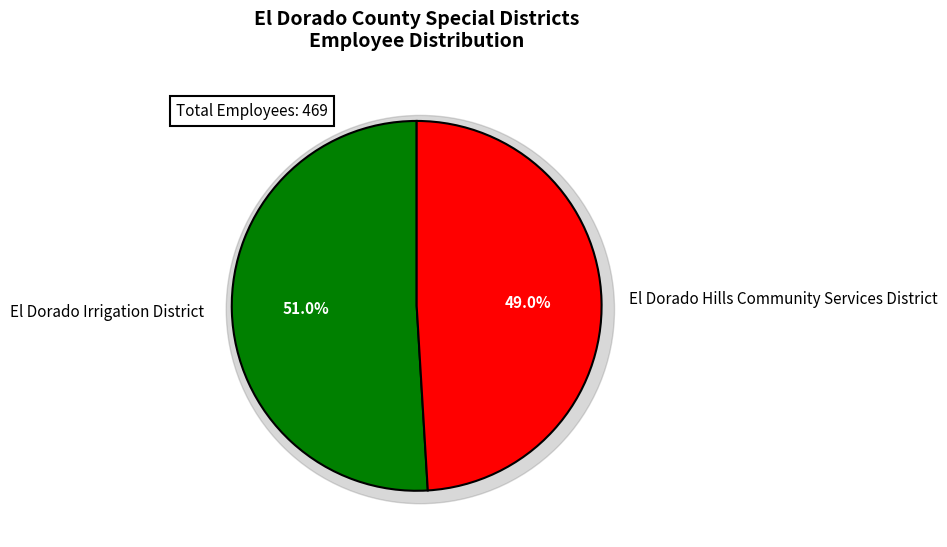

Is there any slice that represents more than half of the pie?

Yes